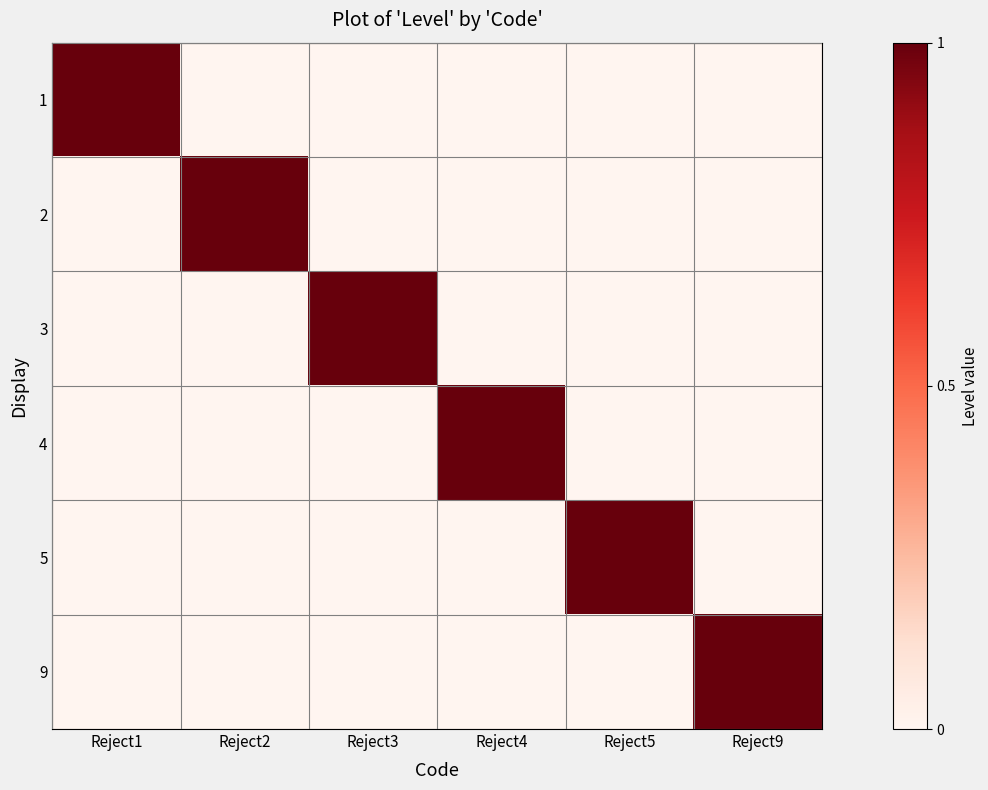

Reading left to right, transcribe all the data shown in this chart.

1: Reject1=1	Reject2=0	Reject3=0	Reject4=0	Reject5=0	Reject9=0
2: Reject1=0	Reject2=1	Reject3=0	Reject4=0	Reject5=0	Reject9=0
3: Reject1=0	Reject2=0	Reject3=1	Reject4=0	Reject5=0	Reject9=0
4: Reject1=0	Reject2=0	Reject3=0	Reject4=1	Reject5=0	Reject9=0
5: Reject1=0	Reject2=0	Reject3=0	Reject4=0	Reject5=1	Reject9=0
9: Reject1=0	Reject2=0	Reject3=0	Reject4=0	Reject5=0	Reject9=1